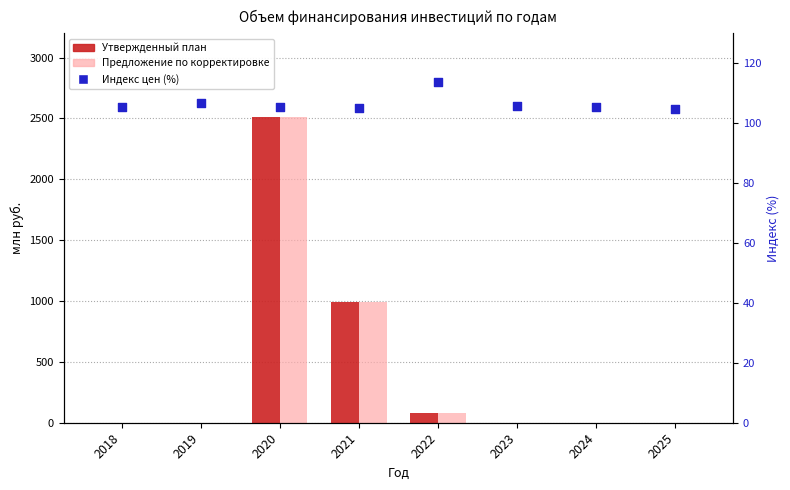

Which series reaches the minimum Y coordinate?

Утвержденный план